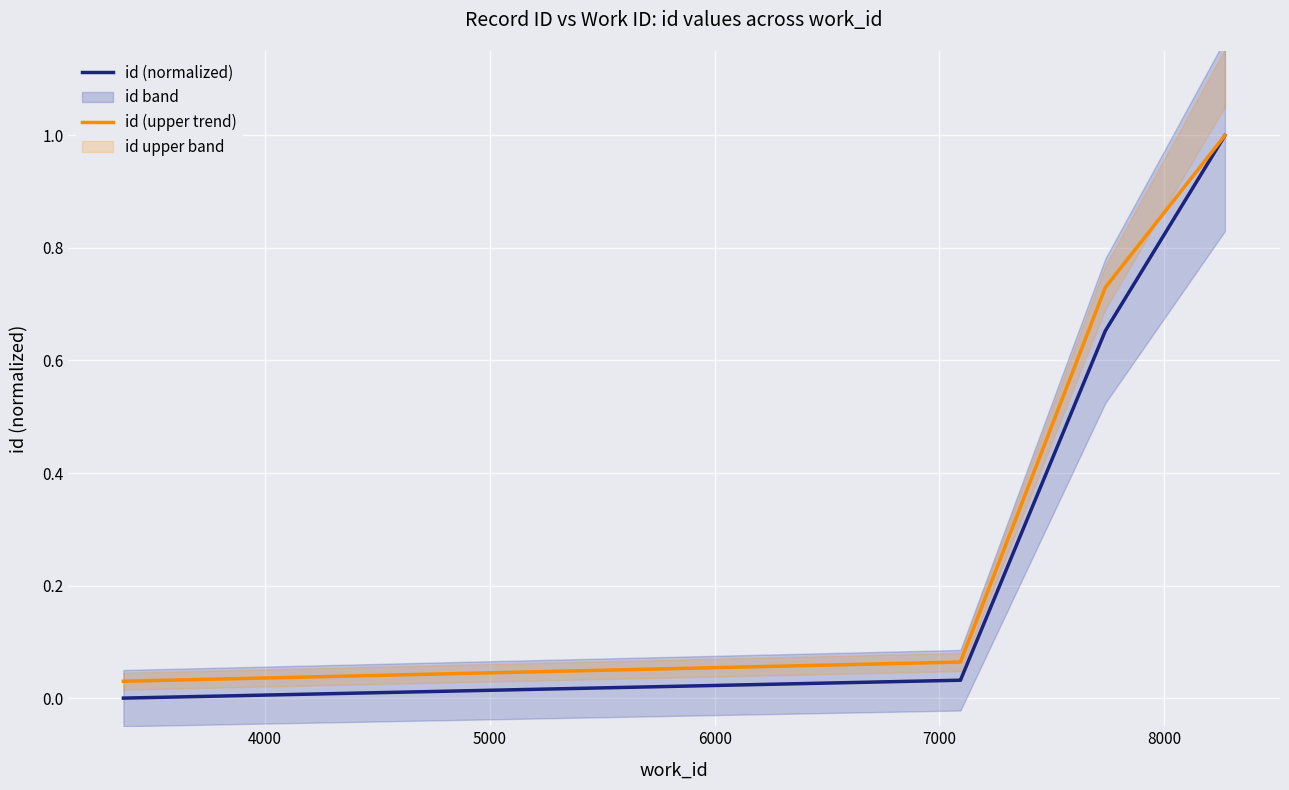

Is the value of id (normalized) at 5000 greater than the value of id (upper trend) at 7000?

No